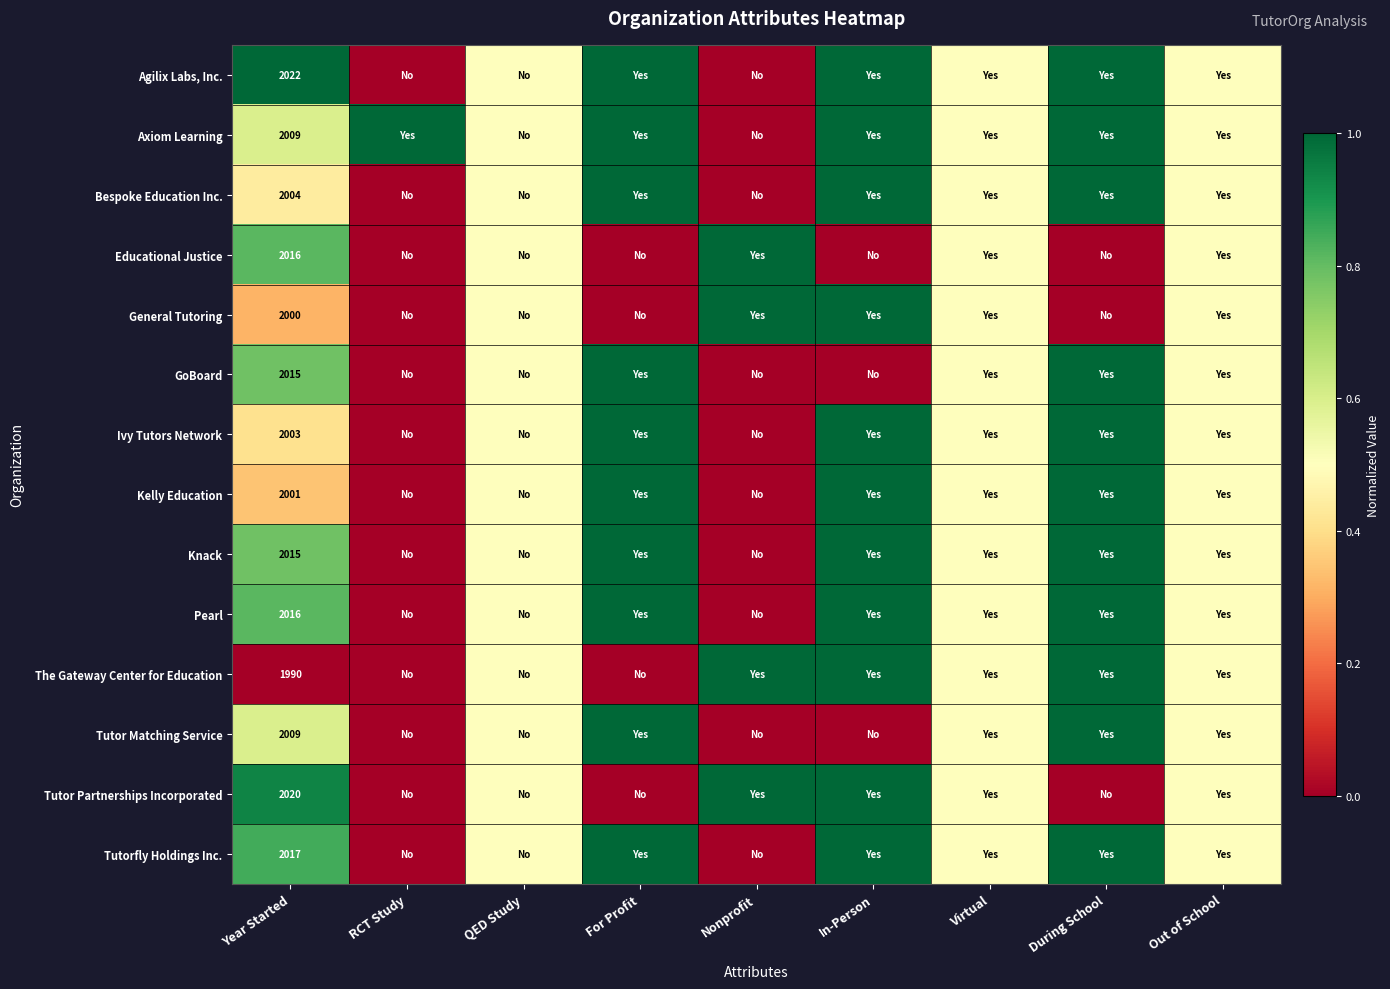

What is the total value across all series at During School?

11.0